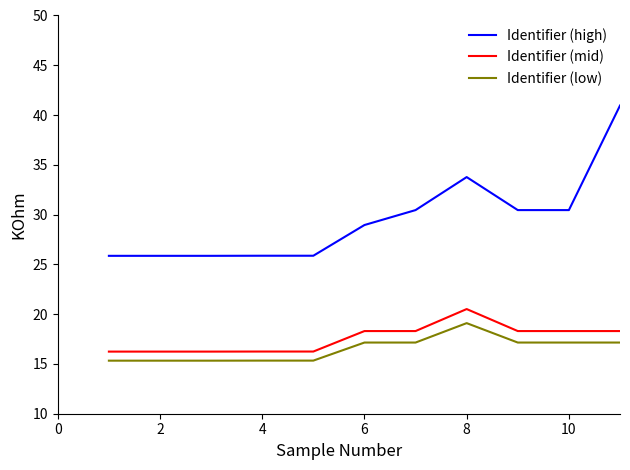

Which category has the lowest value across all series?

2